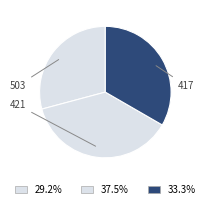

How many segments does this pie chart have?

3